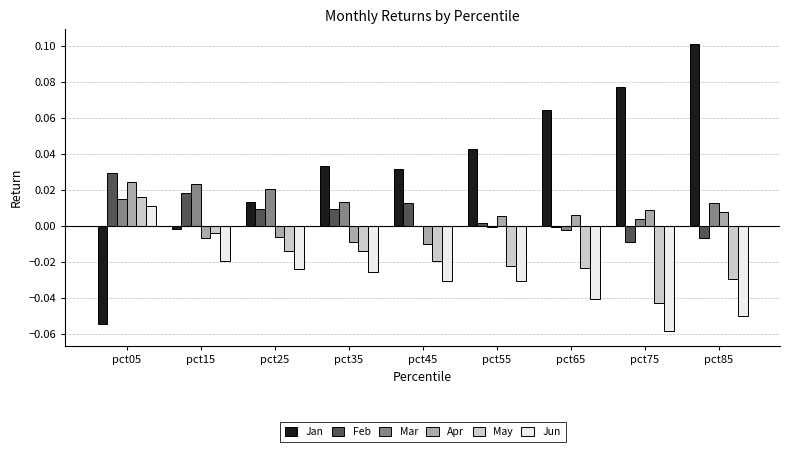

Which series has the largest total across all categories?

Jan